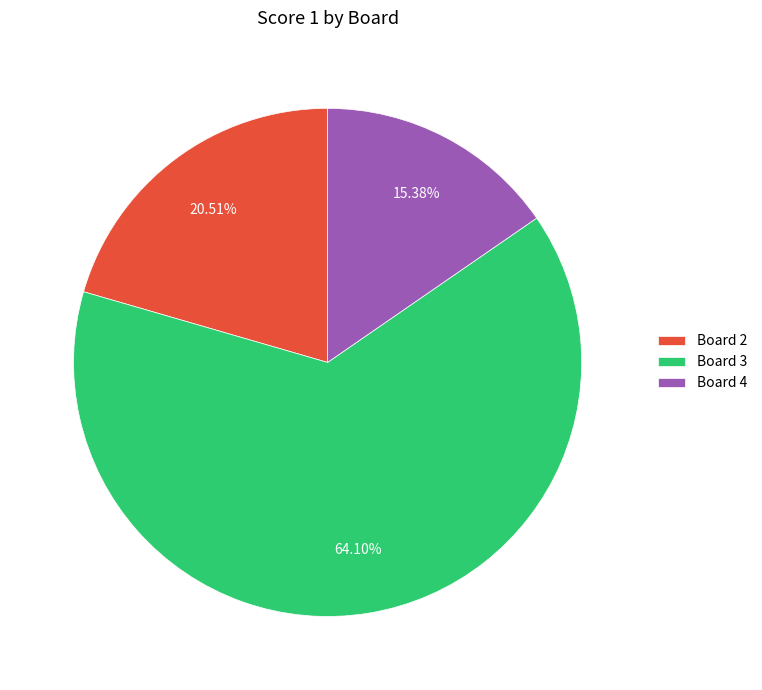

Approximately how many times larger is the value at Board 2 compared to Board 3?

0.3